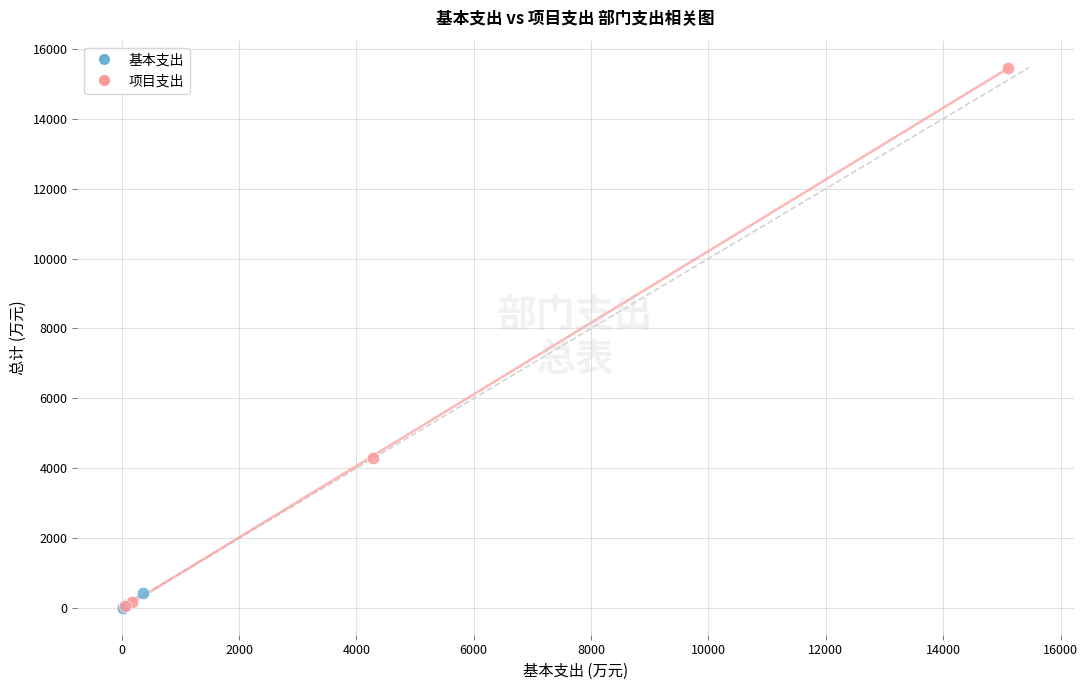

Which series reaches the maximum Y coordinate?

项目支出